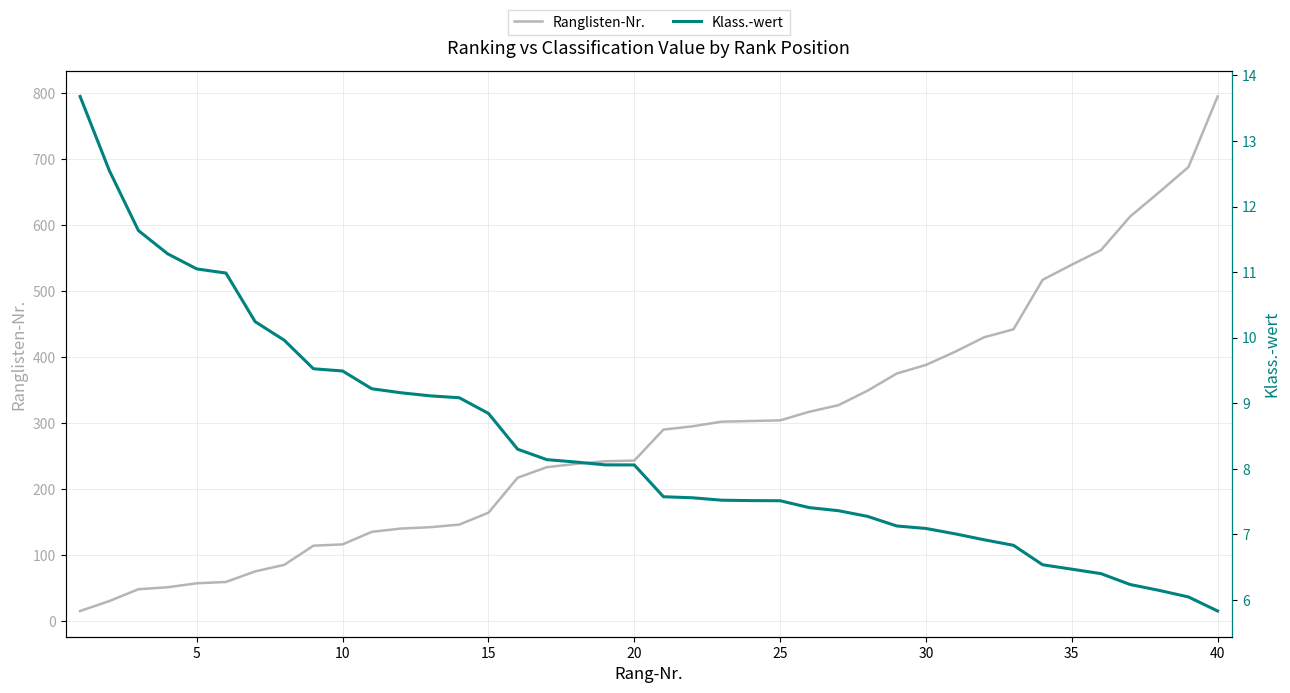

Count the number of data series in this chart.

2